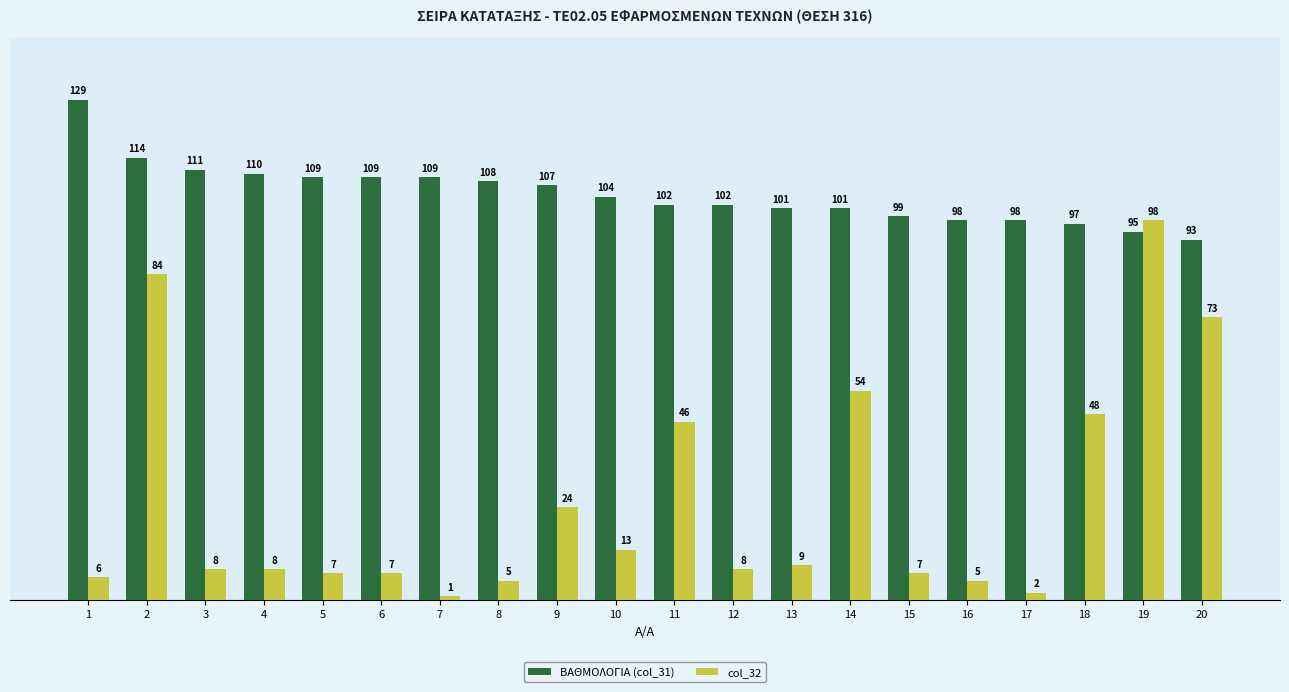

The col_32 series shows 12 at 15. True or false?

False